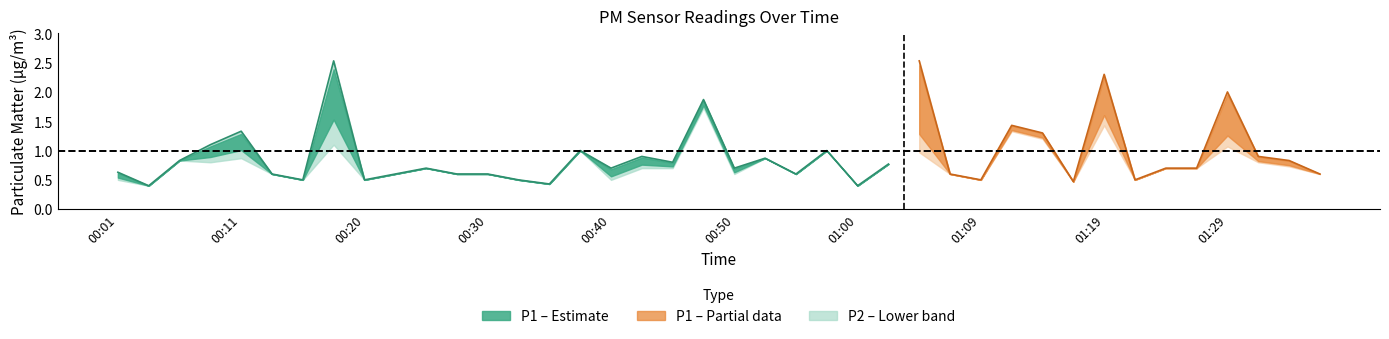

What is the minimum value shown in the chart?

0.4